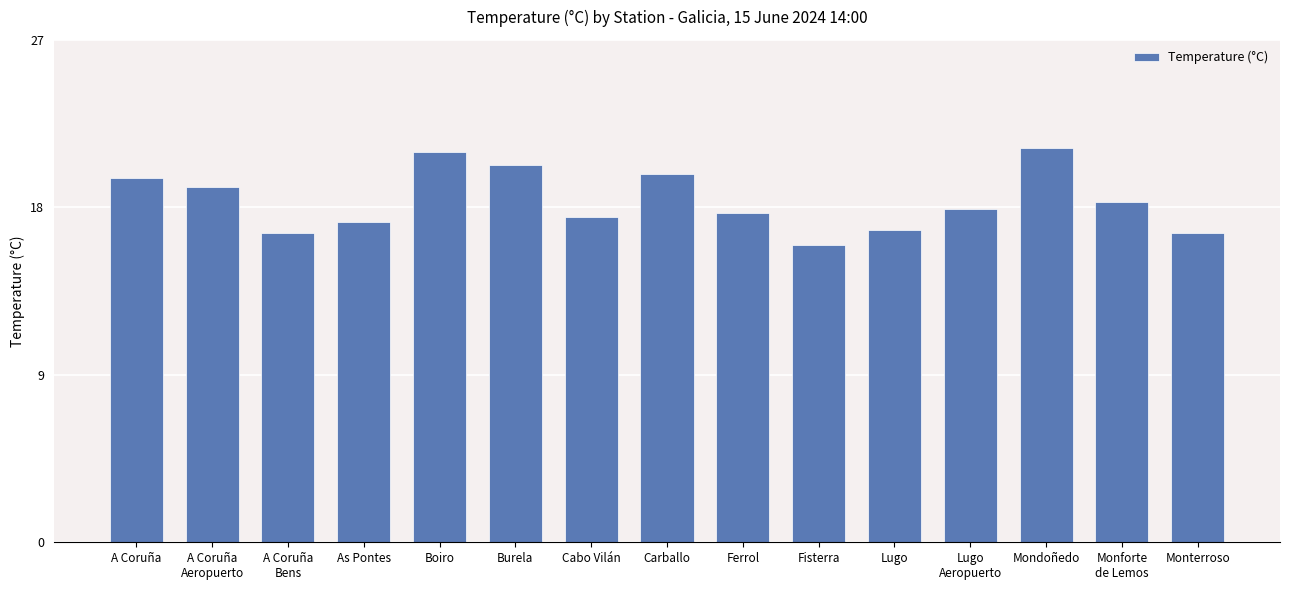

What is the difference between the values at Monforte
de Lemos and Ferrol?

0.6